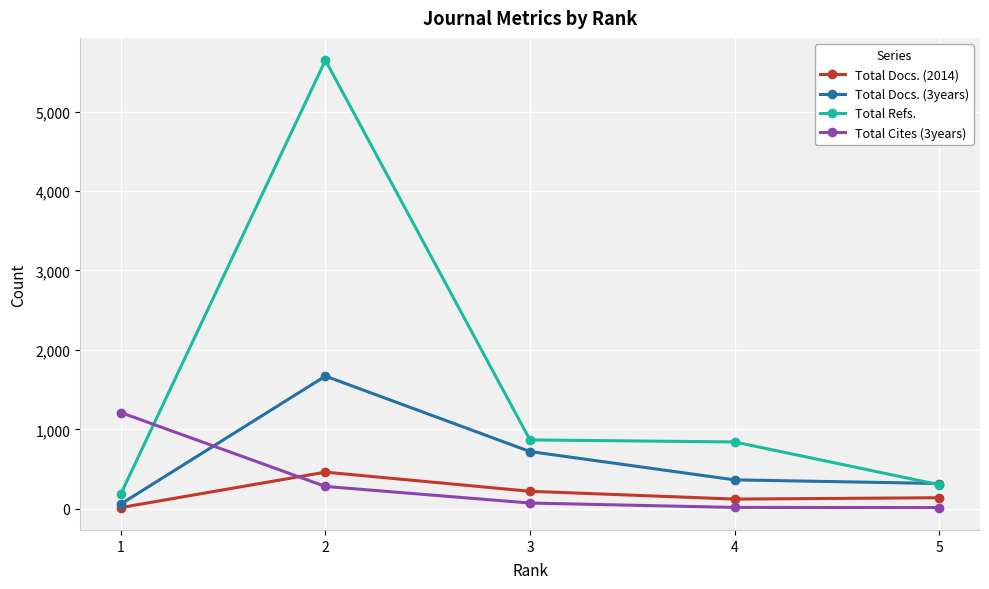

The value of Total Docs. (3years) at 2 is 2467. True or false?

False